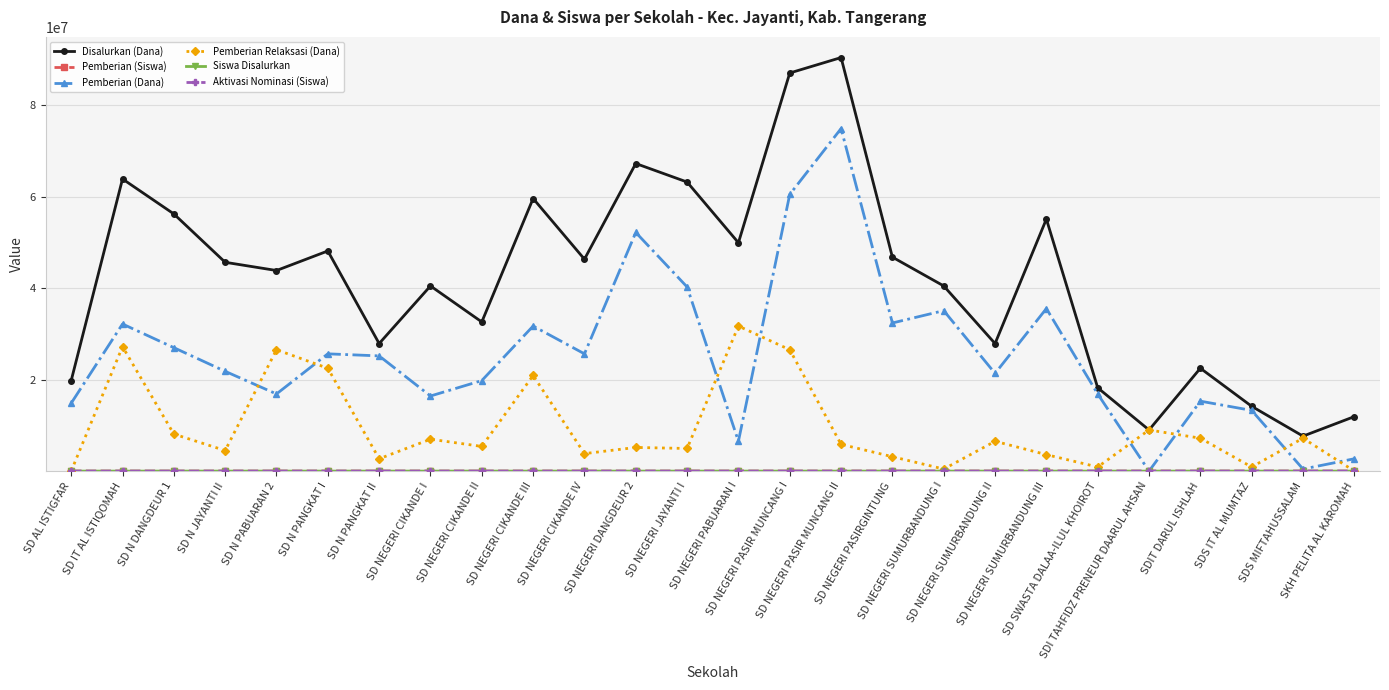

What is the total value across all series at SD N JAYANTI II?

72000217